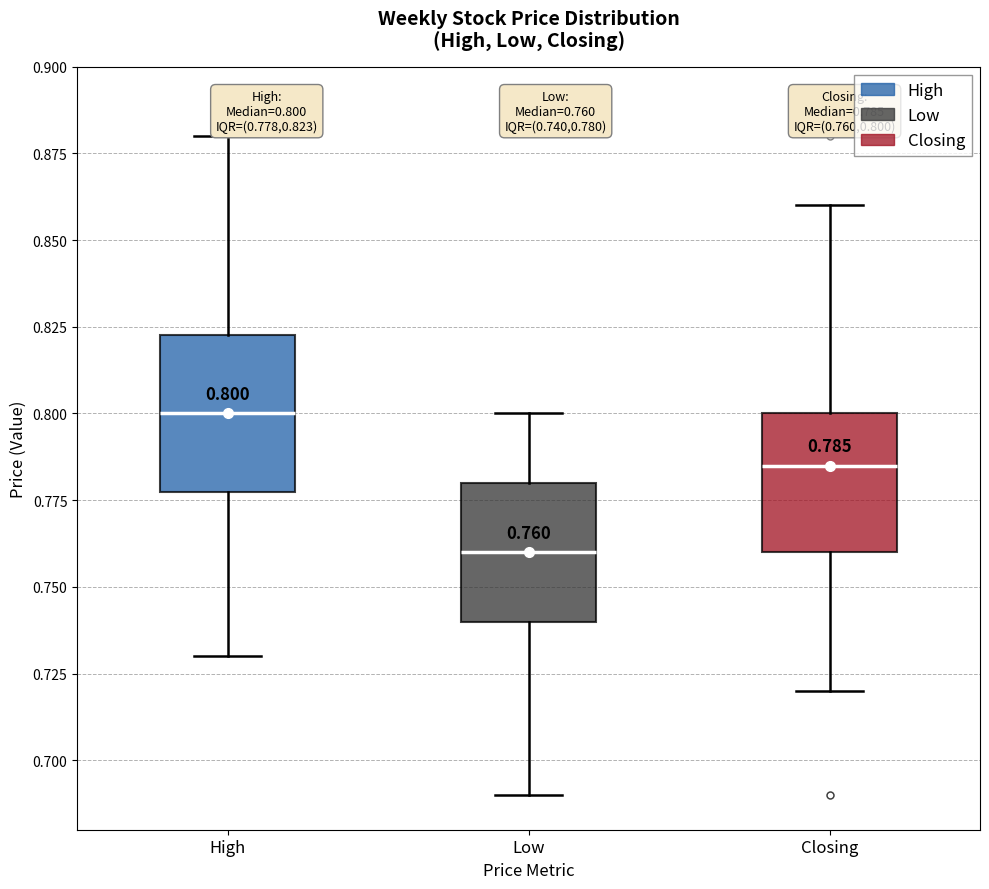

Which box has the highest median line?

High